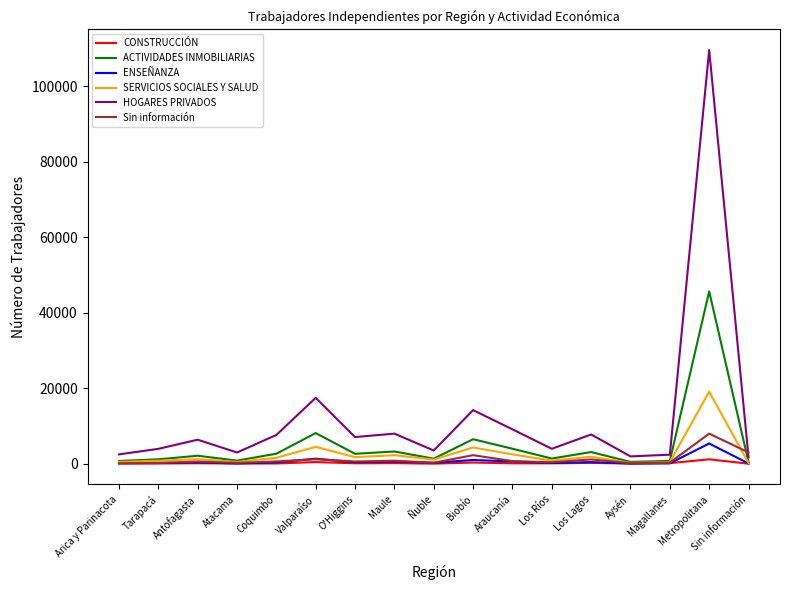

At which label does SERVICIOS SOCIALES Y SALUD reach its peak?

Metropolitana